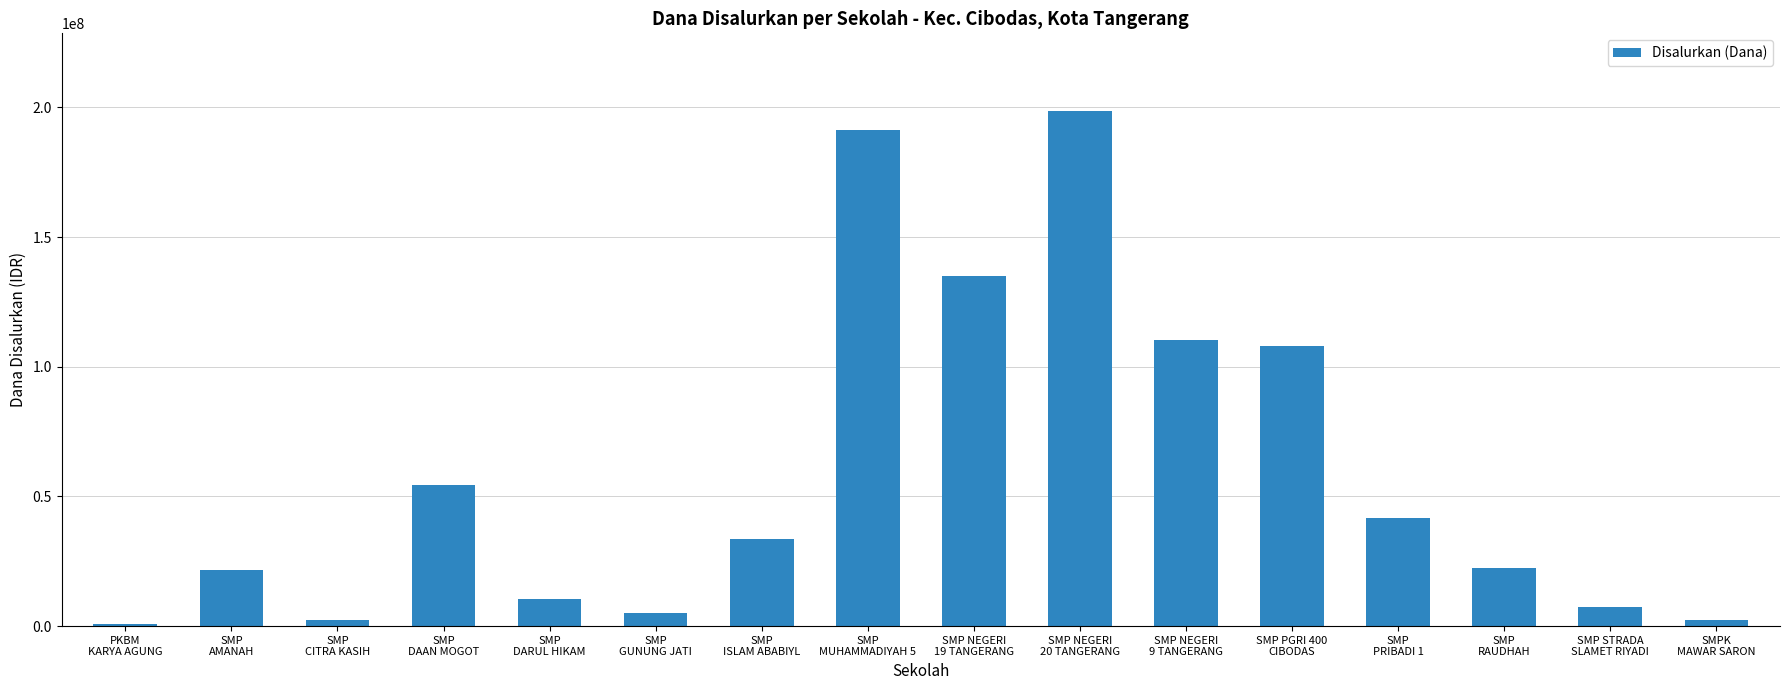

How many data points are less than 33750000?

8